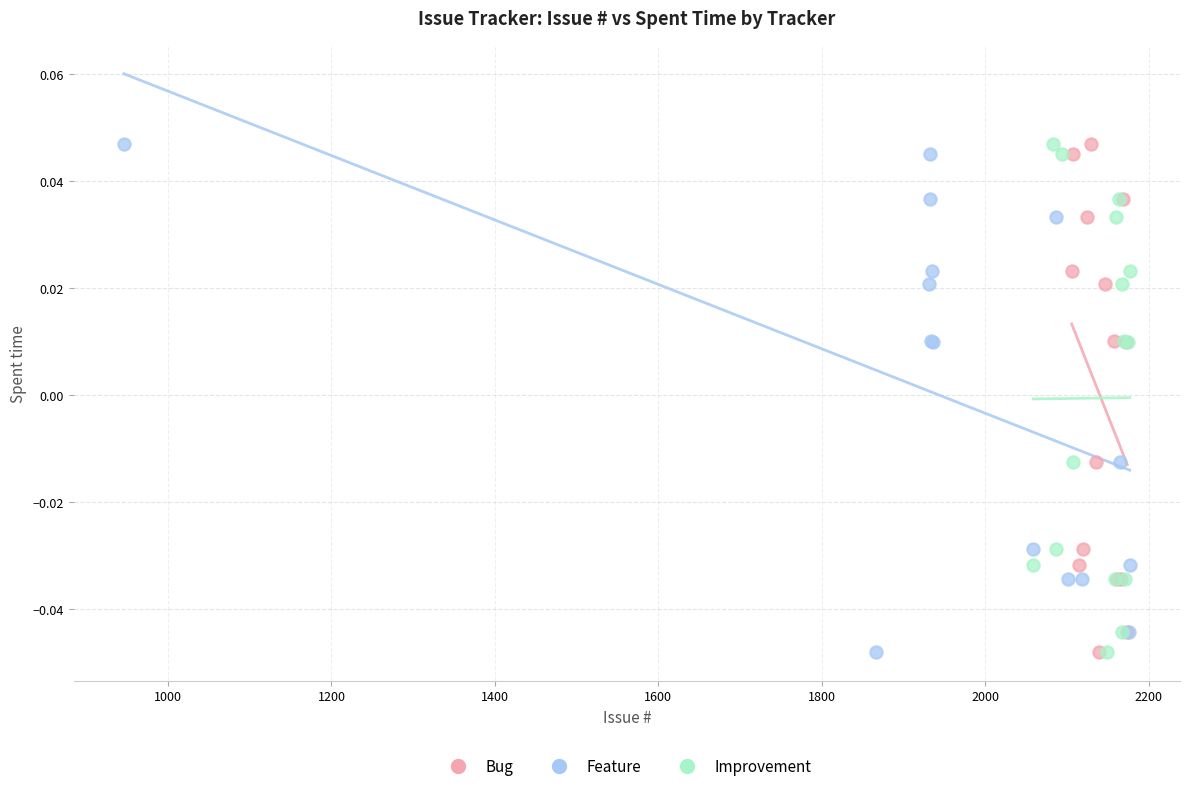

What are all the series names shown in the legend?

Bug, Feature, Improvement